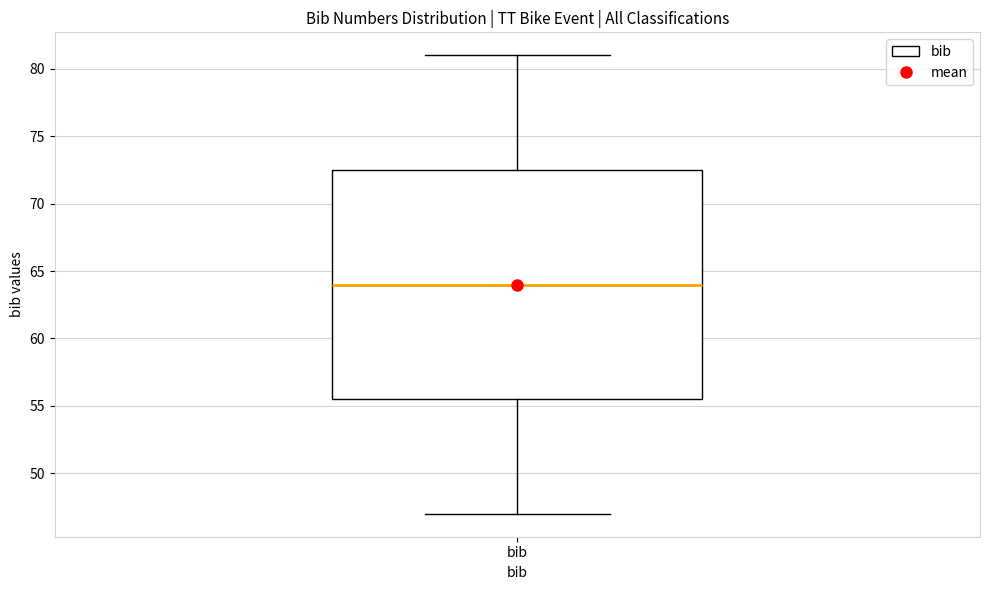

Transcribe this box plot: give where the median line is, the range the box spans, and where the two whiskers end, as read against the y-axis. The values are not printed on the chart, so give them approximately, as read against the axis.

median 64.0, box 55.5 to 72.5, whiskers 47.0 to 81.0